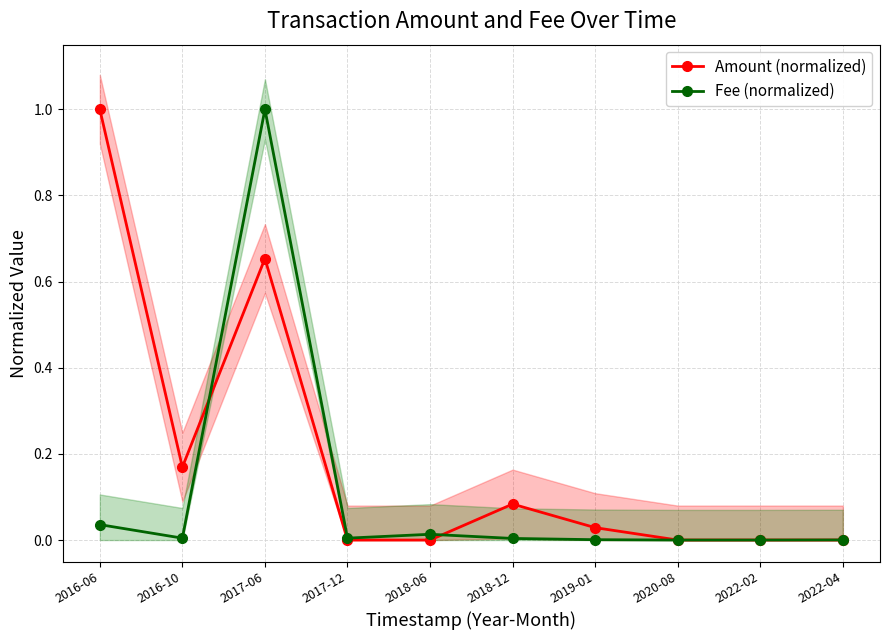

Which series has the largest total across all categories?

Amount (normalized)